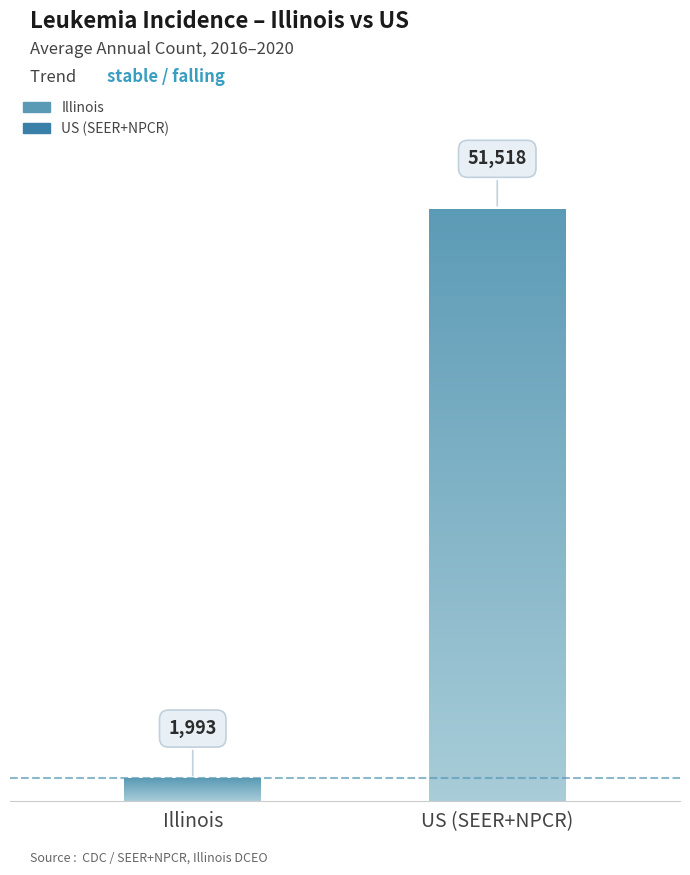

What is the difference between the maximum and minimum values?

49525